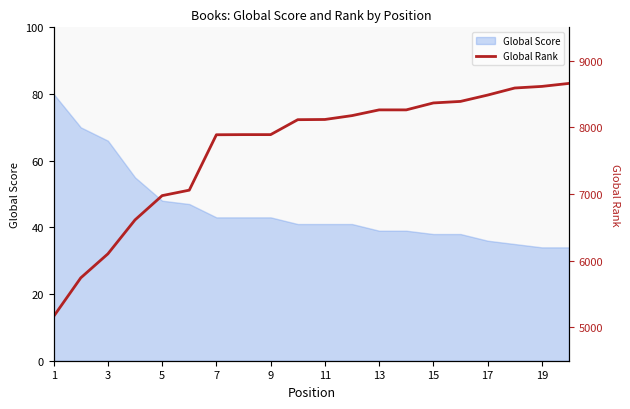

The Global Score series shows 34 at 19. True or false?

True